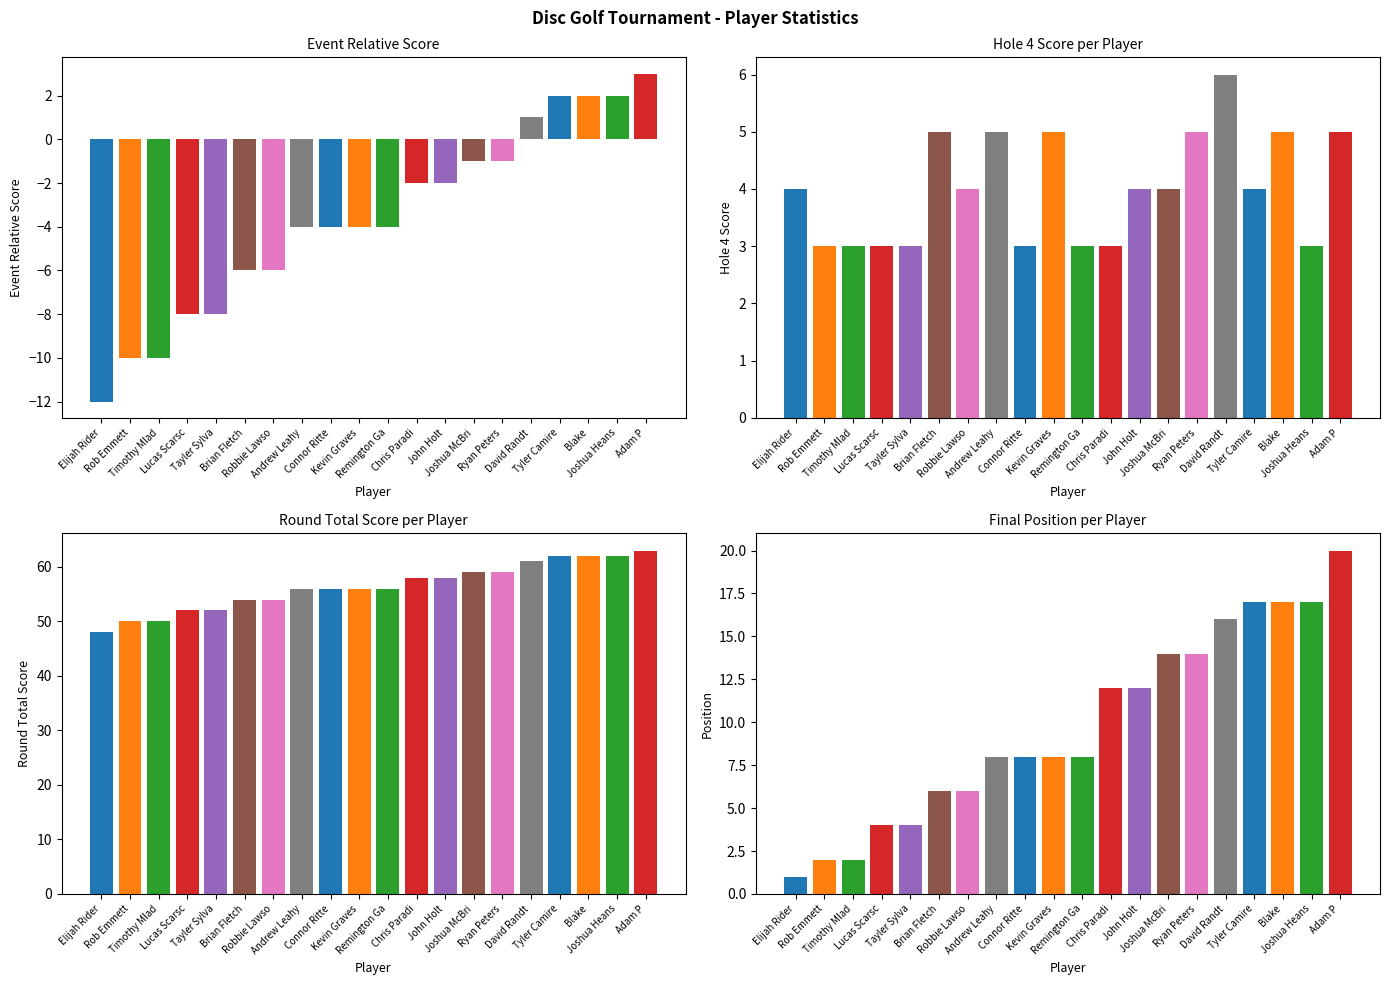

How many groups of bars are there?

20